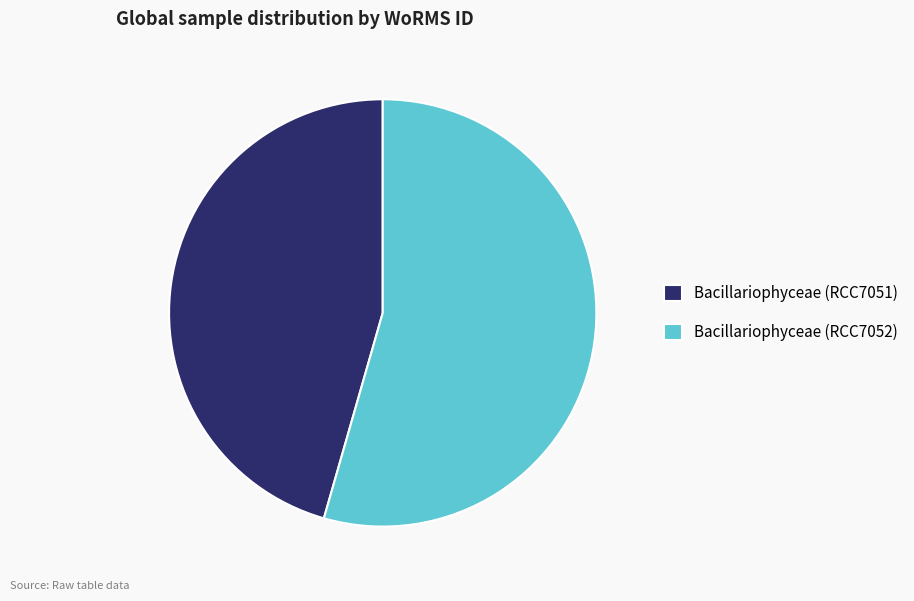

Between Bacillariophyceae (RCC7052) and Bacillariophyceae (RCC7051), which is larger?

Bacillariophyceae (RCC7052)